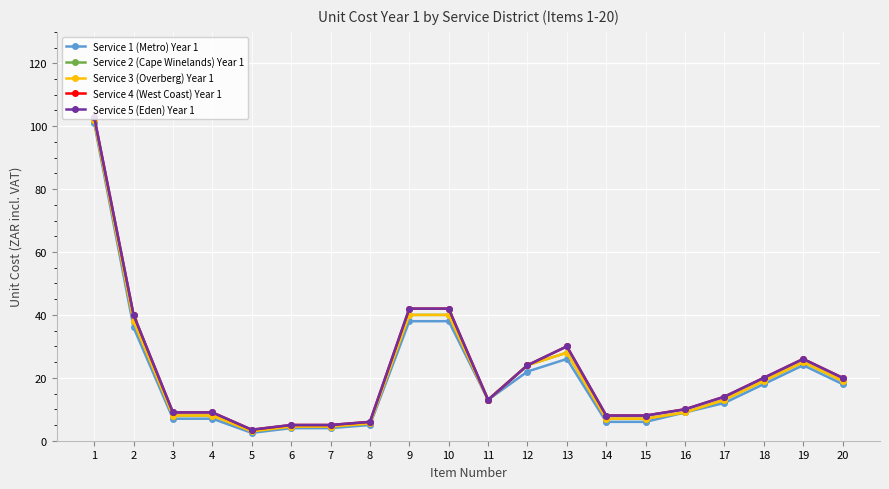

What is the total value across all series at 12?

118.0